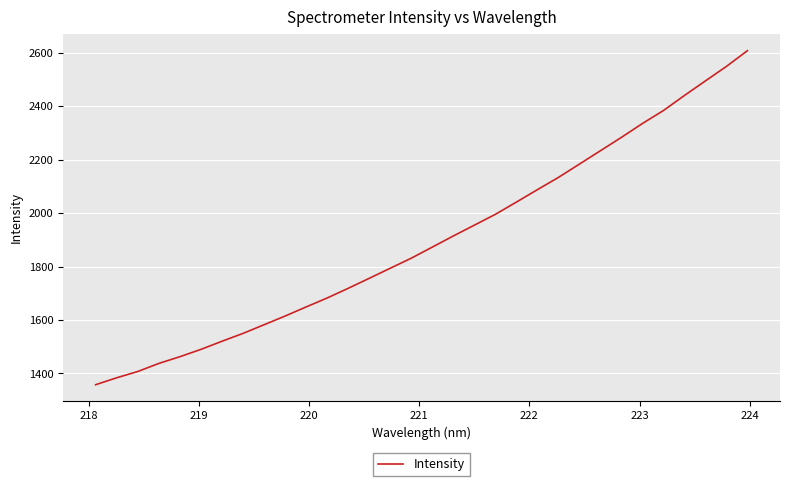

Count the number of categories in the chart.

32